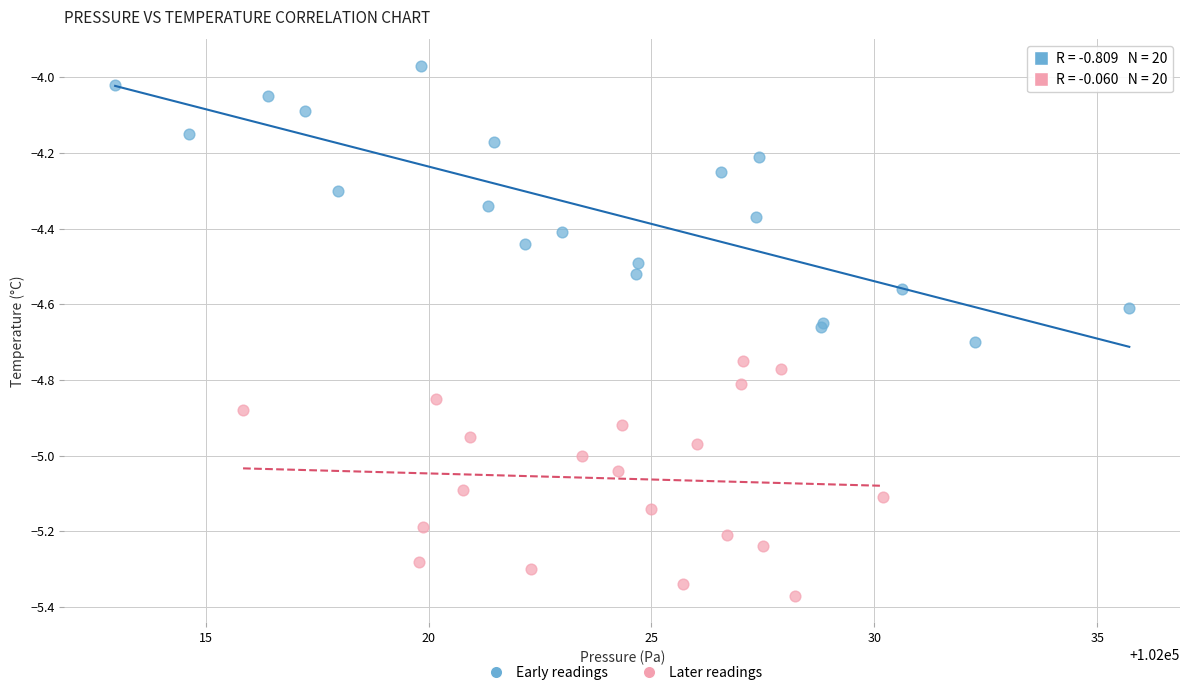

Which series contains the highest Y value?

Early readings